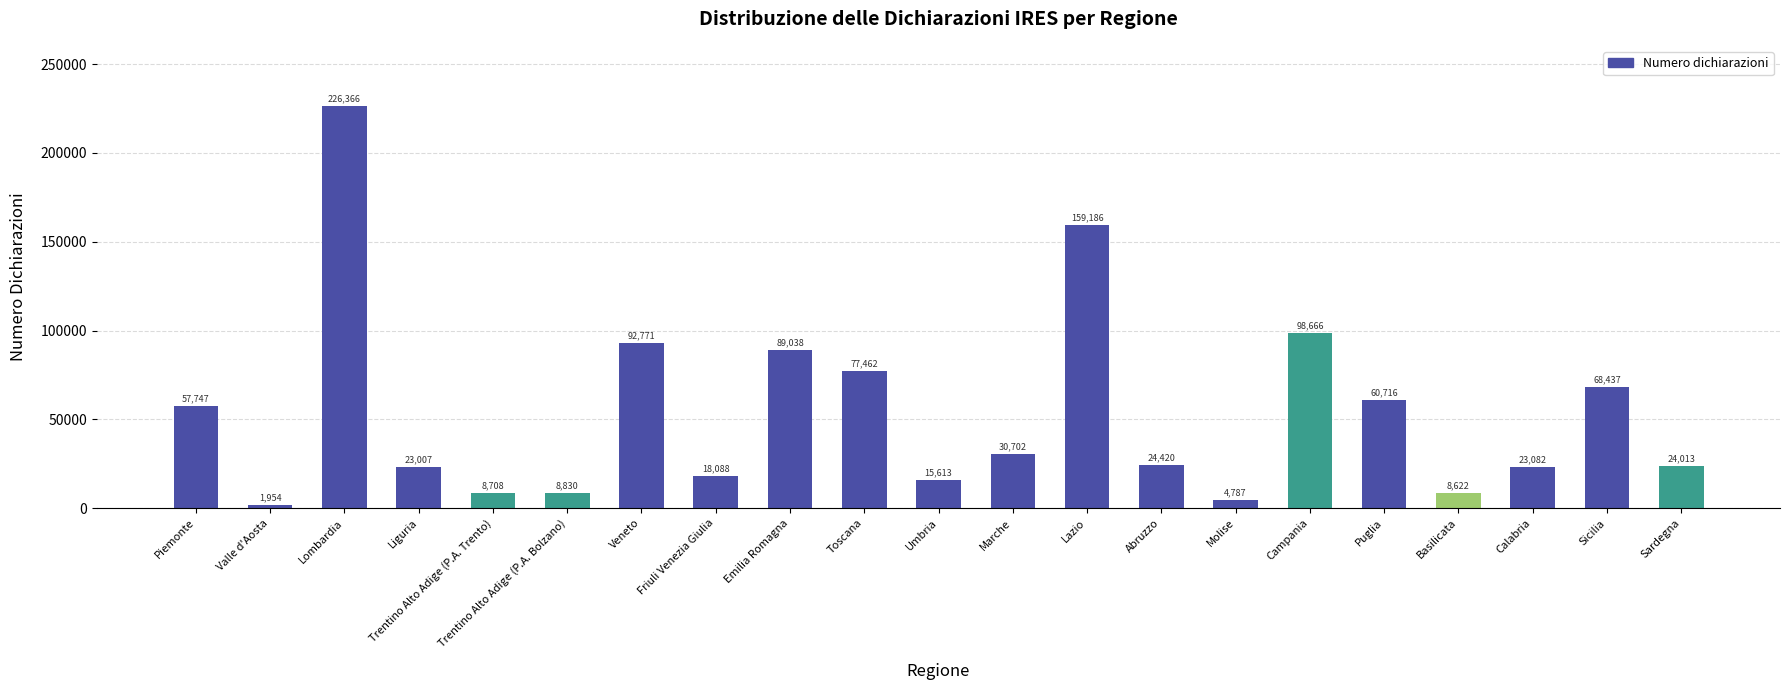

What is the minimum value shown in the chart?

1954